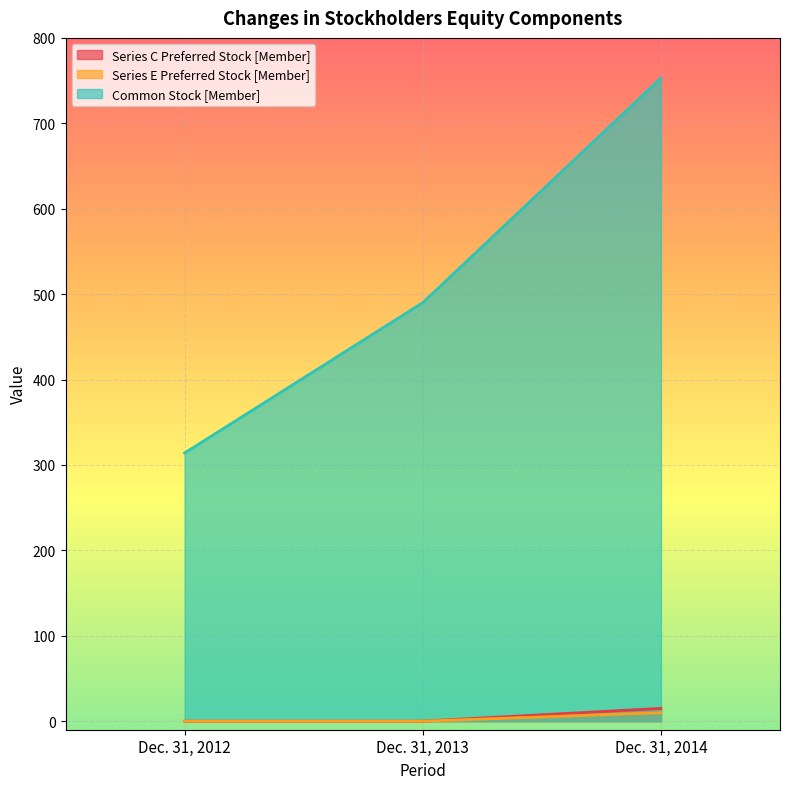

What are all the series names shown in the legend?

Series C Preferred Stock [Member], Series E Preferred Stock [Member], Common Stock [Member]